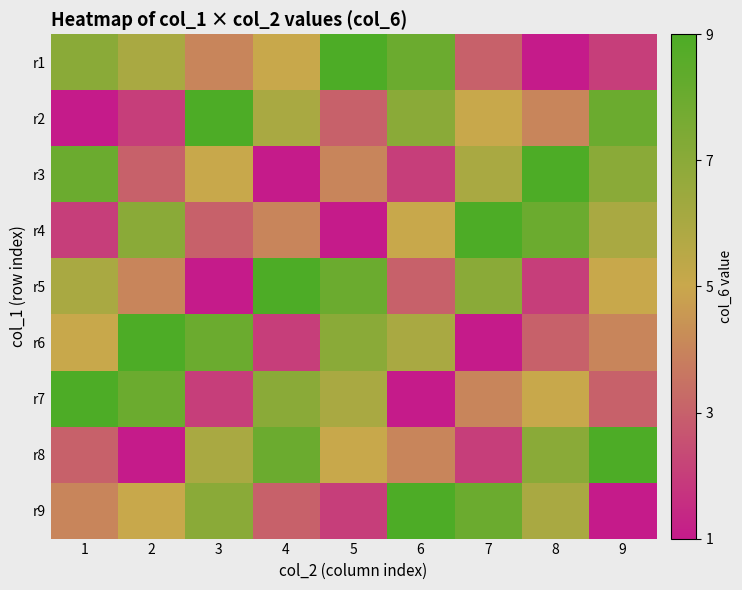

Reading left to right, list all the values displayed in this chart.

r1: 1=7	2=6	3=4	4=5	5=9	6=8	7=3	8=1	9=2
r2: 1=1	2=2	3=9	4=6	5=3	6=7	7=5	8=4	9=8
r3: 1=8	2=3	3=5	4=1	5=4	6=2	7=6	8=9	9=7
r4: 1=2	2=7	3=3	4=4	5=1	6=5	7=9	8=8	9=6
r5: 1=6	2=4	3=1	4=9	5=8	6=3	7=7	8=2	9=5
r6: 1=5	2=9	3=8	4=2	5=7	6=6	7=1	8=3	9=4
r7: 1=9	2=8	3=2	4=7	5=6	6=1	7=4	8=5	9=3
r8: 1=3	2=1	3=6	4=8	5=5	6=4	7=2	8=7	9=9
r9: 1=4	2=5	3=7	4=3	5=2	6=9	7=8	8=6	9=1